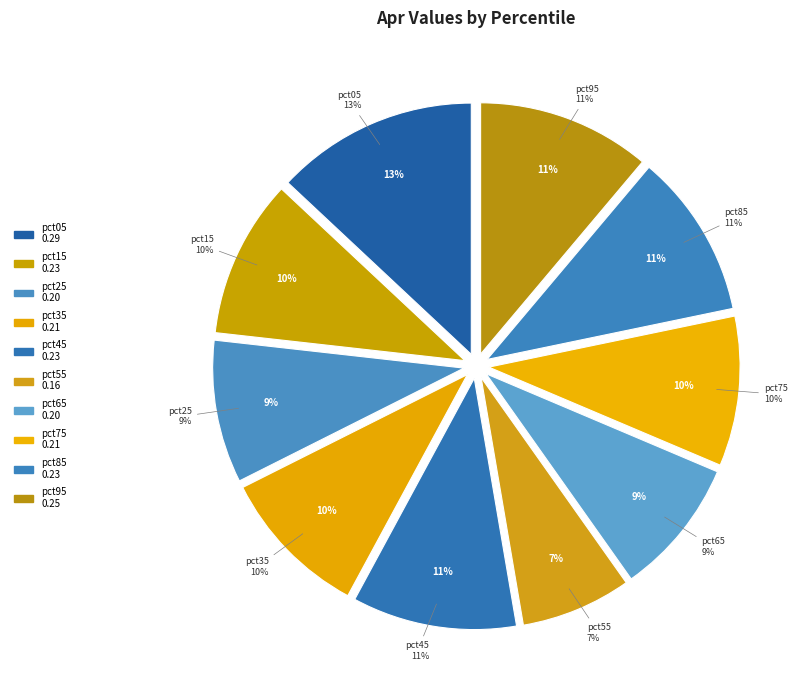

Is there any slice that represents more than half of the pie?

No